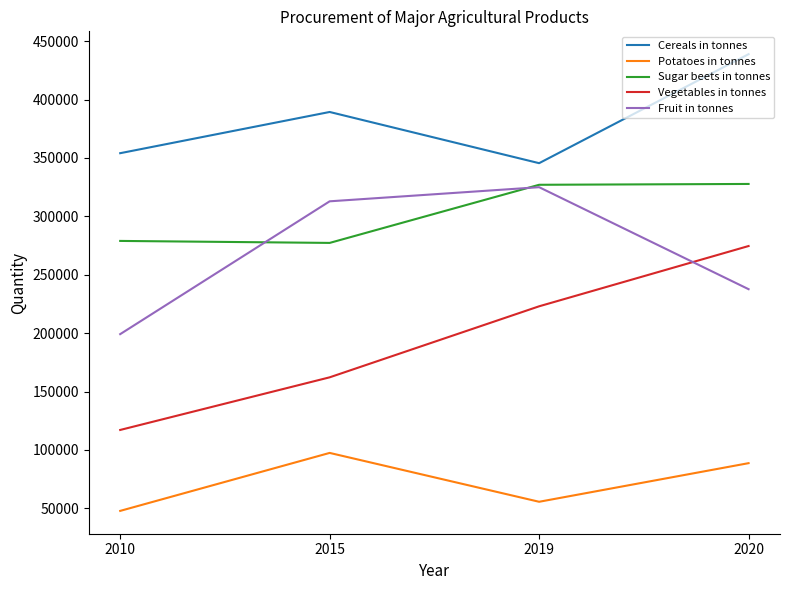

Read the Fruit in tonnes value at 2015, to the nearest 100.

312900